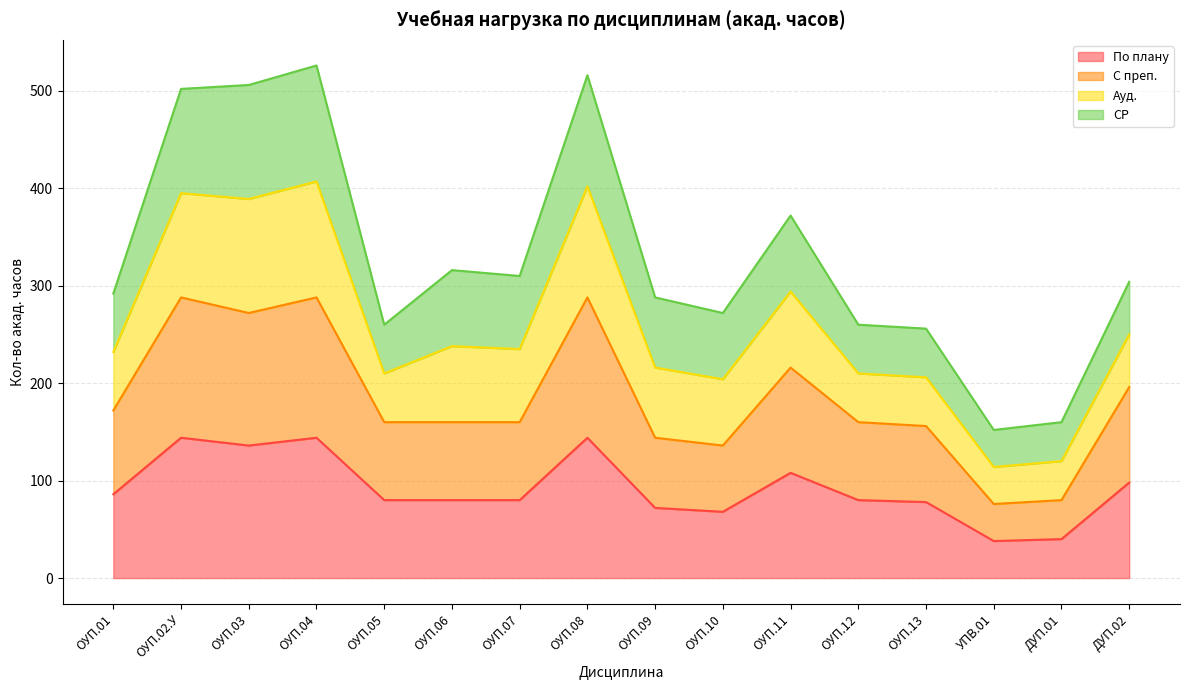

How many data points in По плану are less than 80?

5